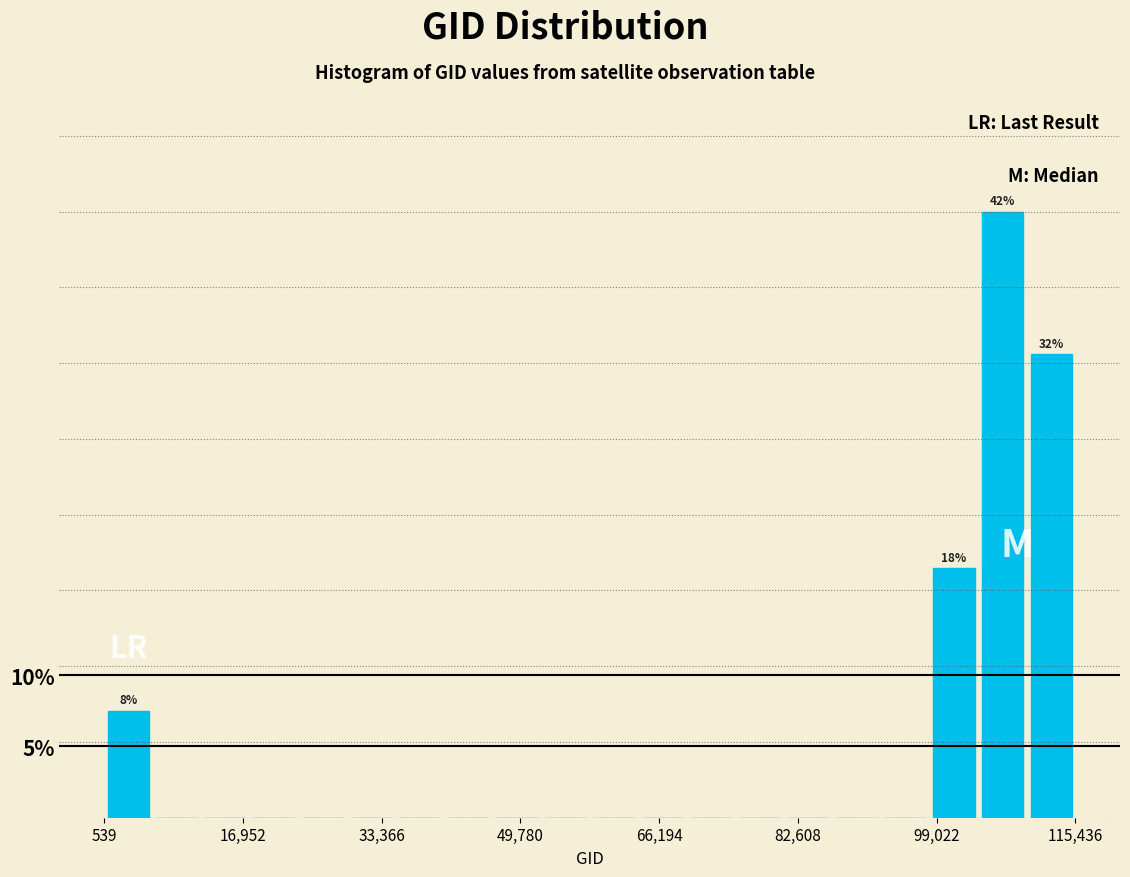

Around what value on the x-axis is the tallest bar? Give the approximate position of its centre, as read against the axis.

106000